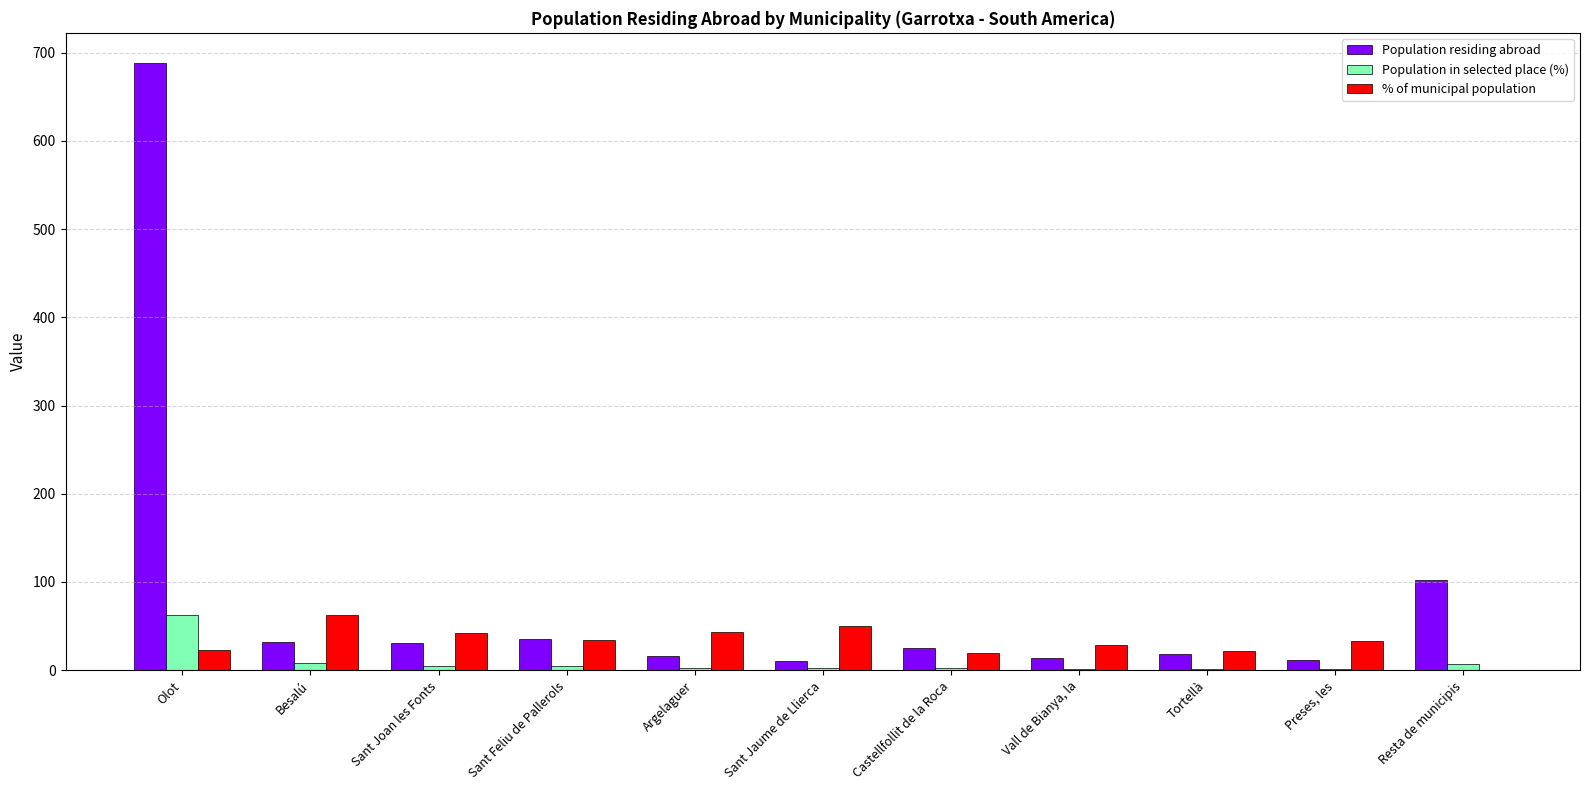

Is the value of % of municipal population at Sant Joan les Fonts greater than the value of Population in selected place (%) at Olot?

No